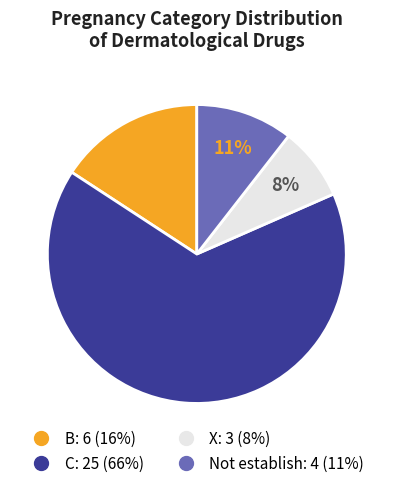

To the nearest percent, what is the combined percentage of B and X?

24%